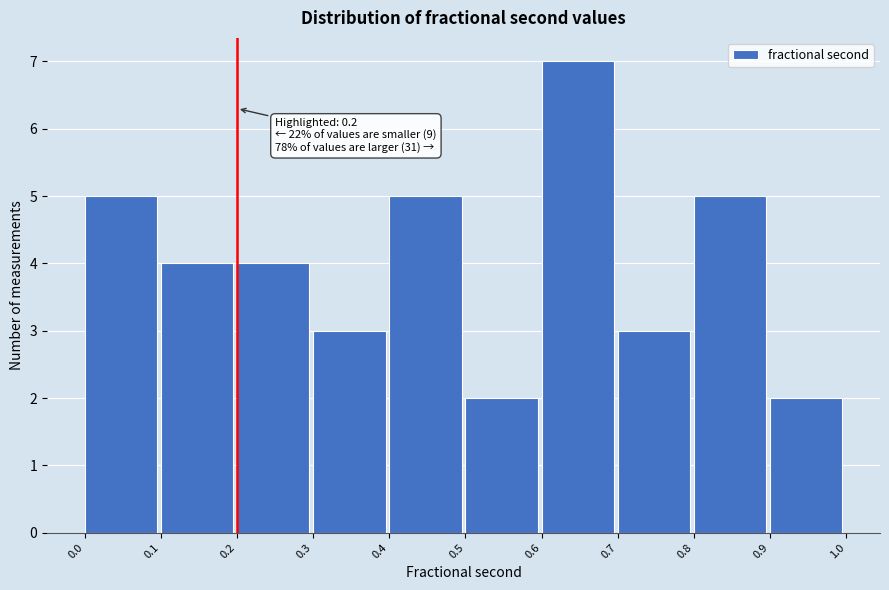

Over which range of the x-axis is the bar tallest?

0.6 to 0.7